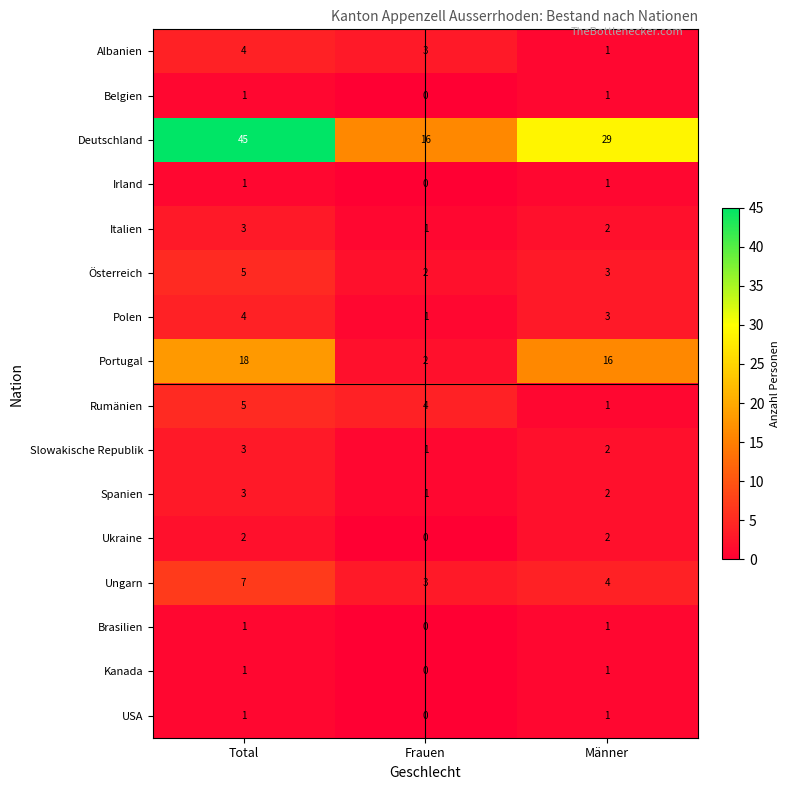

List the labels in order of Deutschland value, largest first.

Total, Männer, Frauen